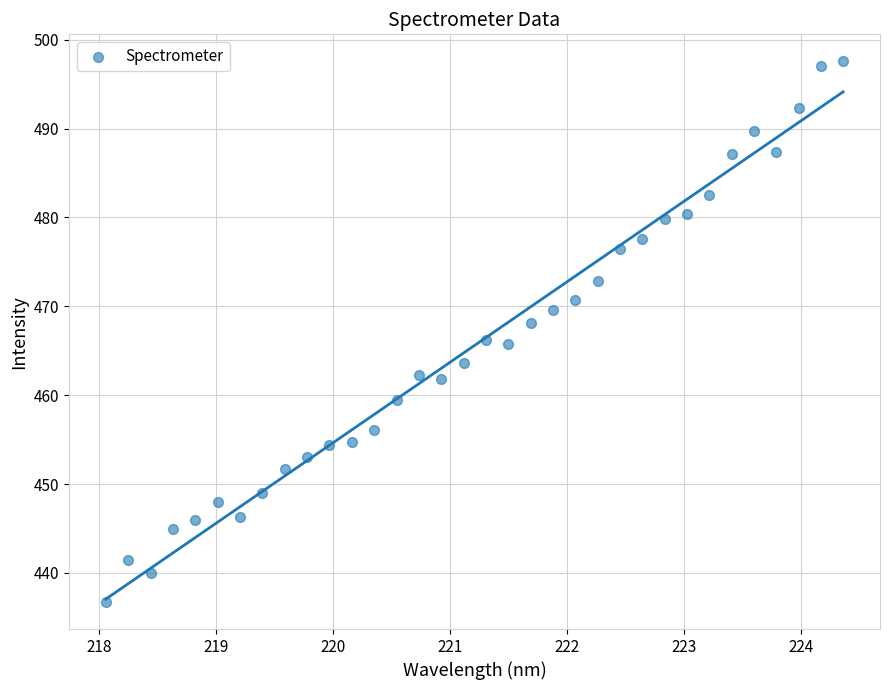

What is the range of Y values (max minus min)?

60.9